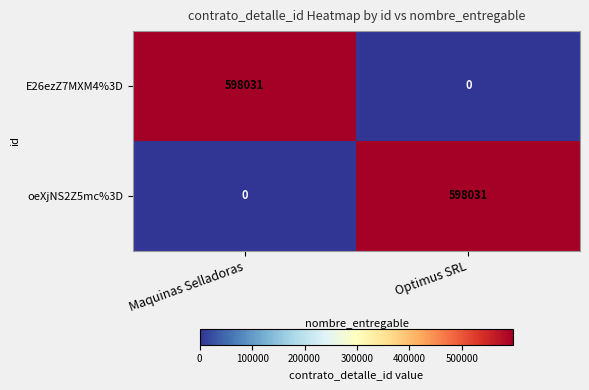

What is the greatest value displayed?

598031